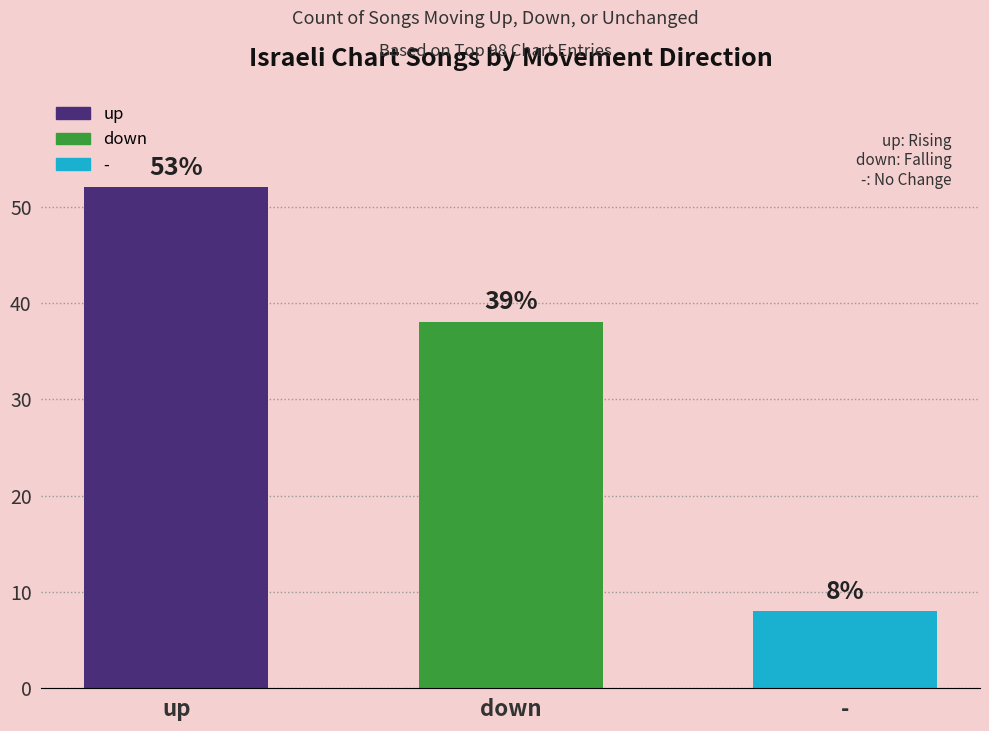

How many bars are there in total?

3